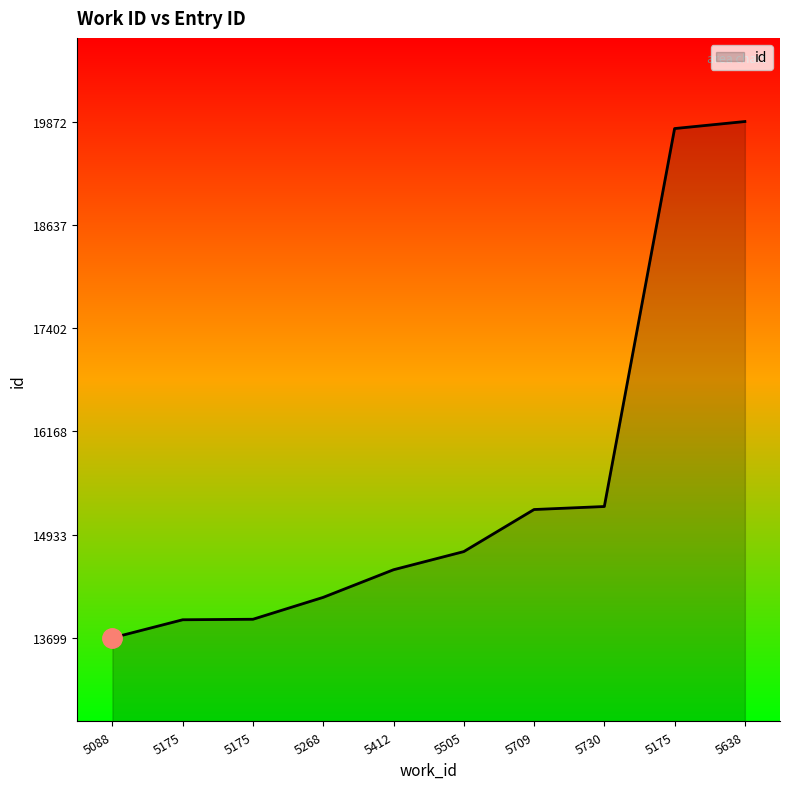

What is the average value?

15512